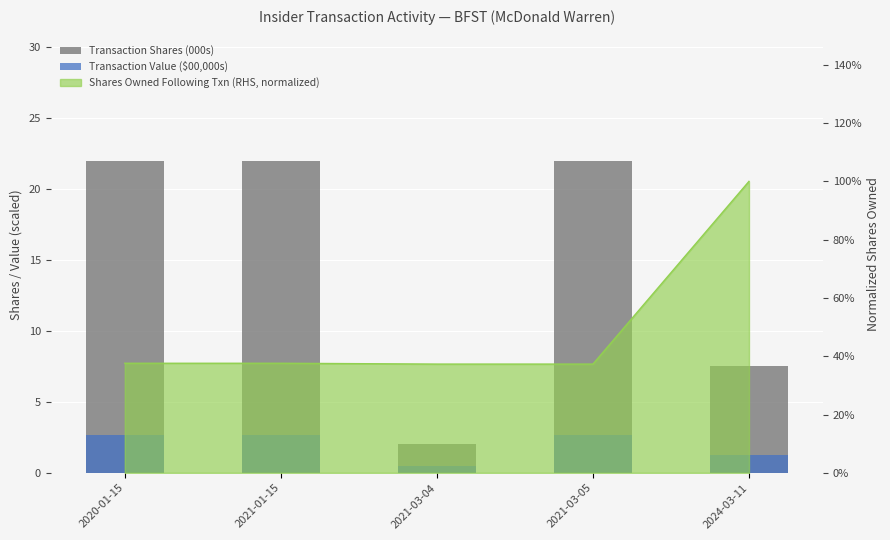

List the labels in order of Transaction Shares (000s) value, smallest first.

2021-03-04, 2024-03-11, 2020-01-15, 2021-01-15, 2021-03-05